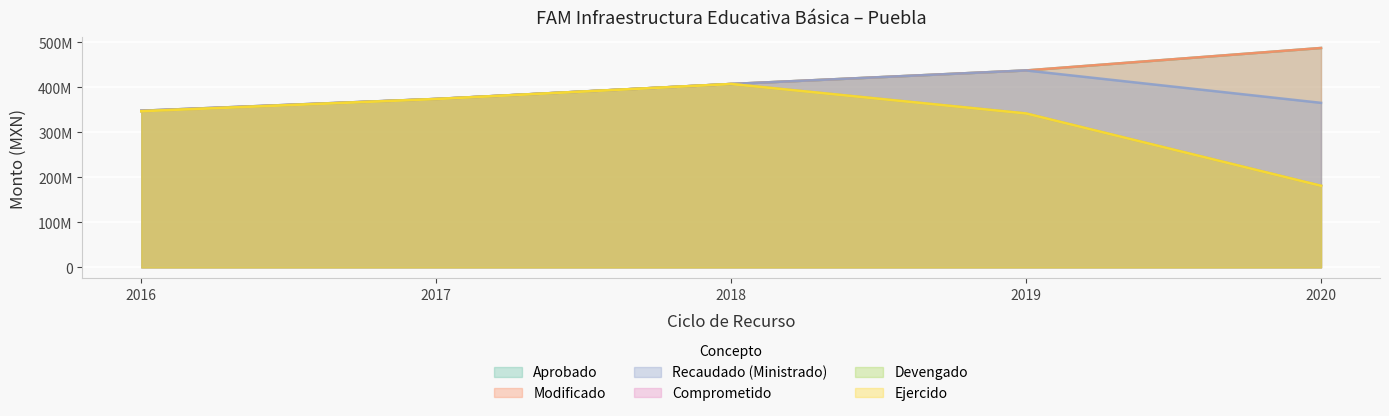

Reading left to right, what are all the values shown in this chart?

Aprobado: 2016=347851644.0	2017=374060983.1	2018=407233575.9	2019=437285954.6	2020=487158778.0
Modificado: 2016=347851644.0	2017=374060983.1	2018=407233575.9	2019=437285954.6	2020=487158778.0
Recaudado (Ministrado): 2016=347851644.0	2017=374060983.1	2018=407233575.9	2019=437285954.6	2020=365369085.0
Comprometido: 2016=346789265.5	2017=373829970.5	2018=407203805.3	2019=341791001.7	2020=181194834.6
Devengado: 2016=346789265.5	2017=373829970.5	2018=407203805.3	2019=341791001.7	2020=181194834.6
Ejercido: 2016=346789265.5	2017=373829970.5	2018=407203805.3	2019=341791001.7	2020=181194834.6